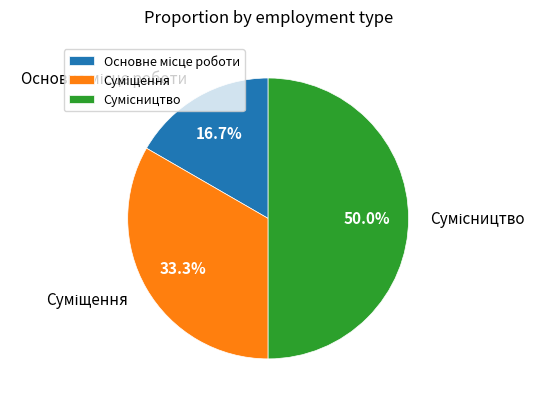

How many segments does this pie chart have?

3